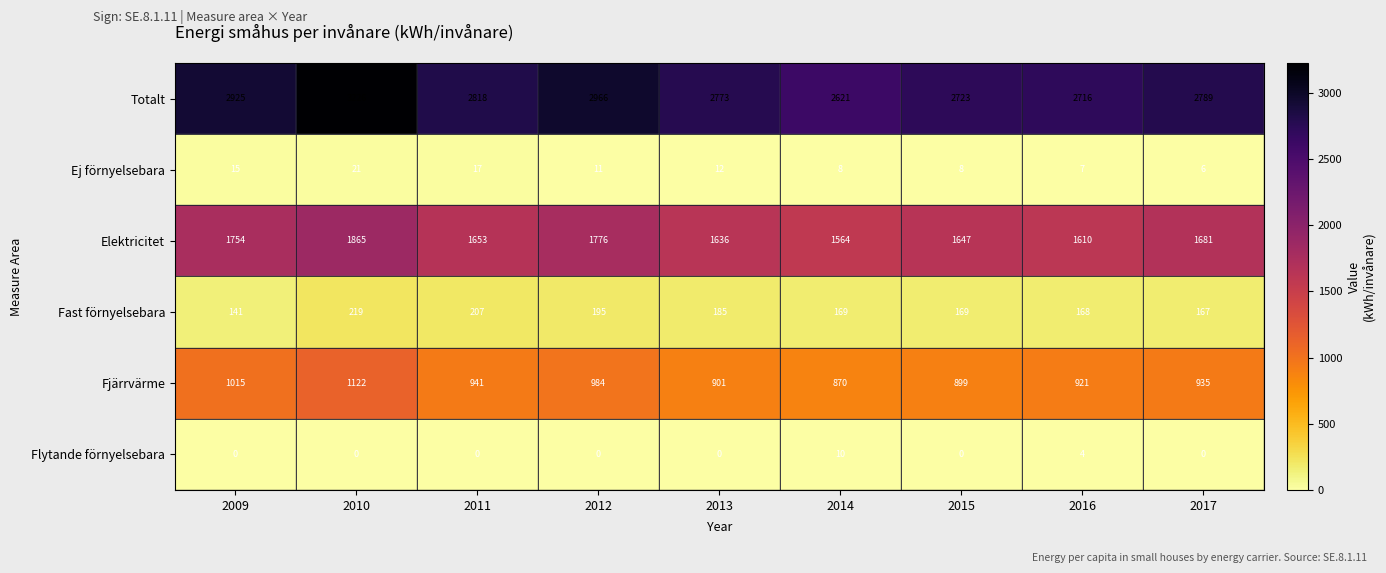

Which series has the largest total across all categories?

Totalt